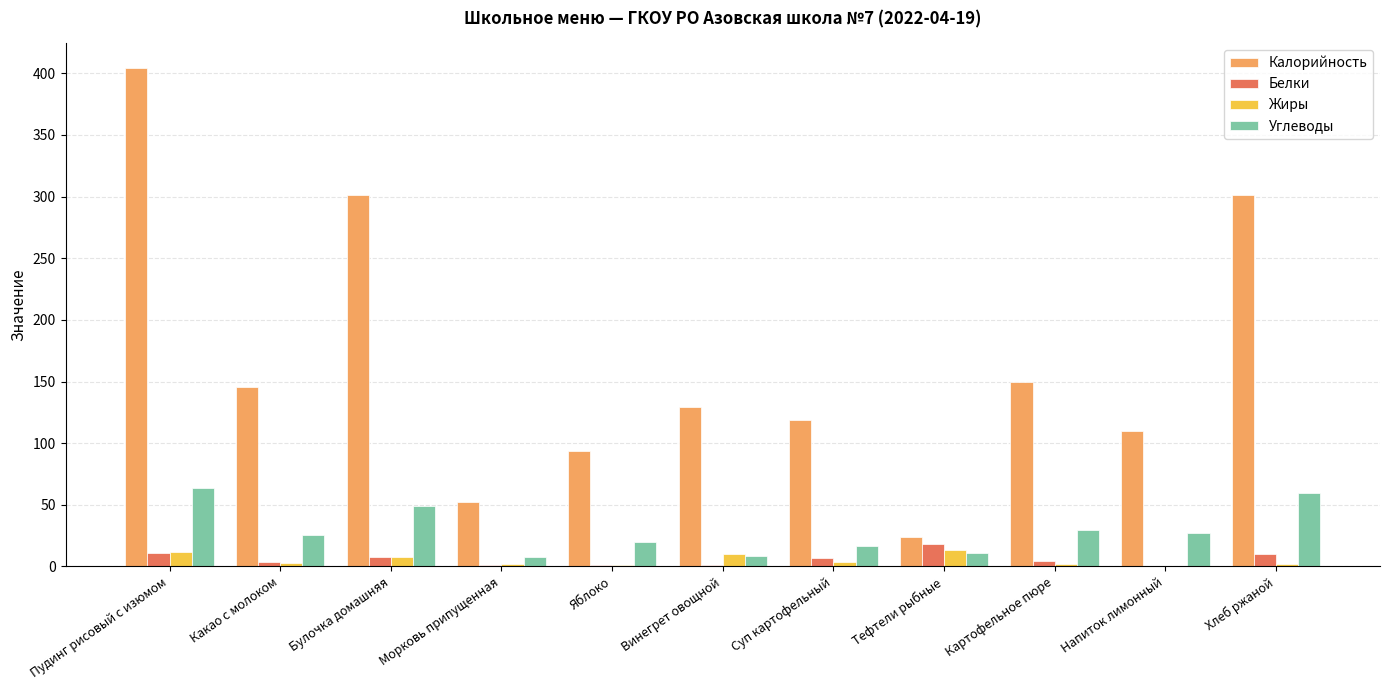

The value of Белки at Суп картофельный is 6.7. True or false?

True